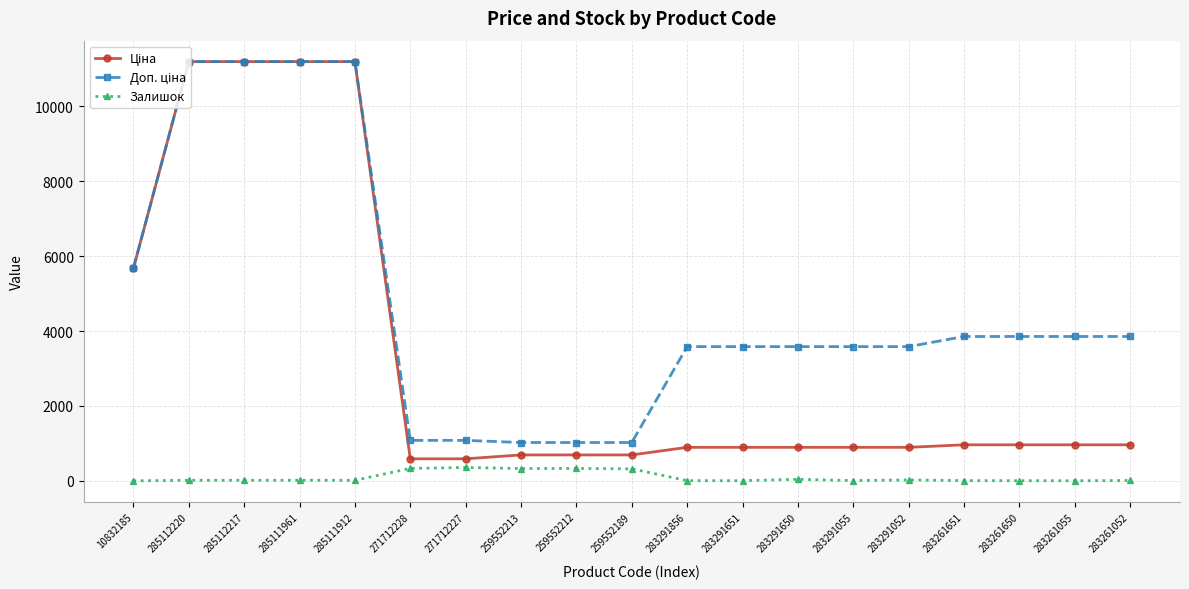

Does the chart have visible grid lines?

Yes